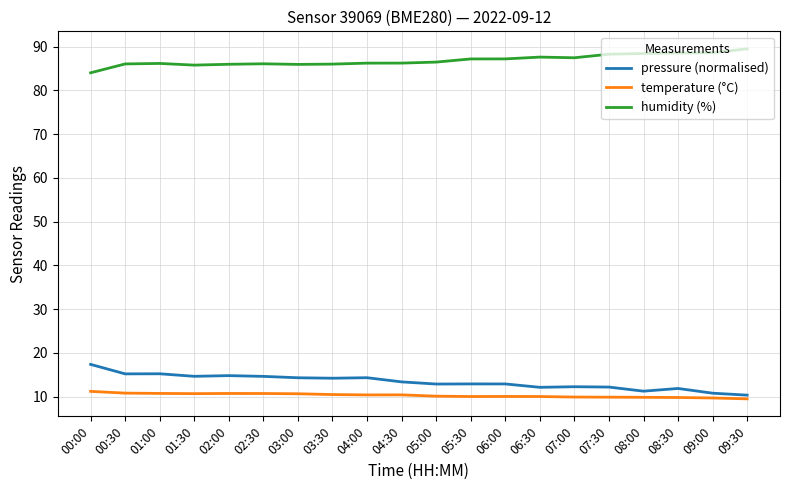

Which series has the largest range (max minus min)?

pressure (normalised)